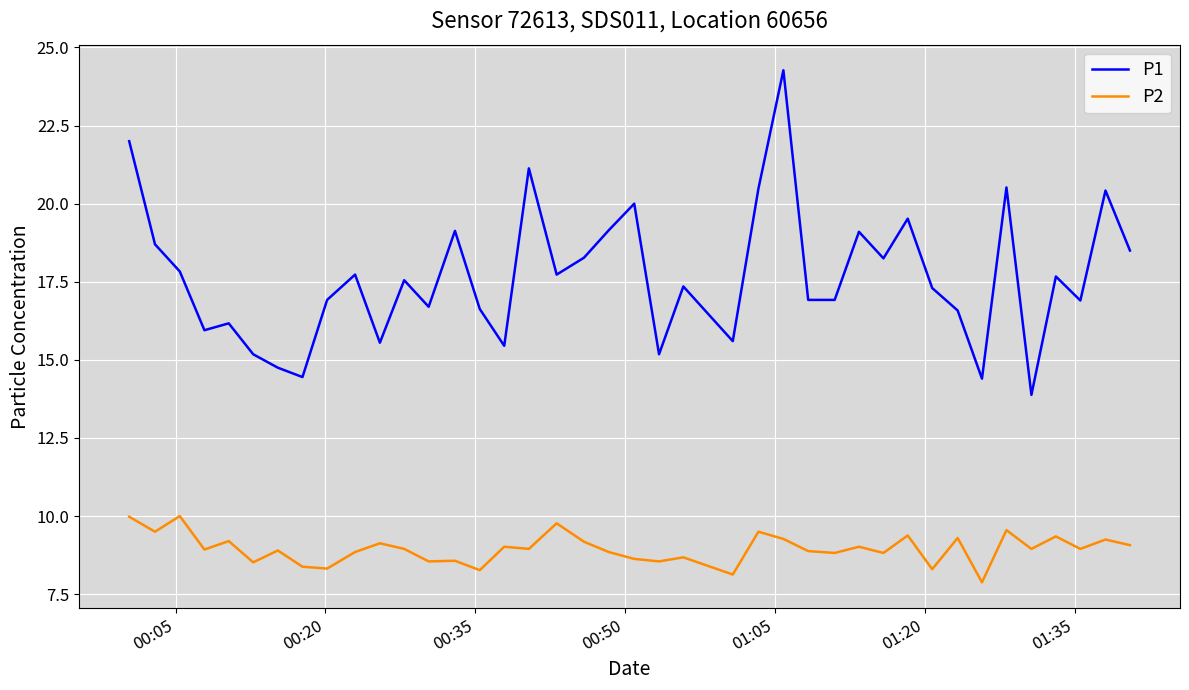

Which series has the largest range (max minus min)?

P1